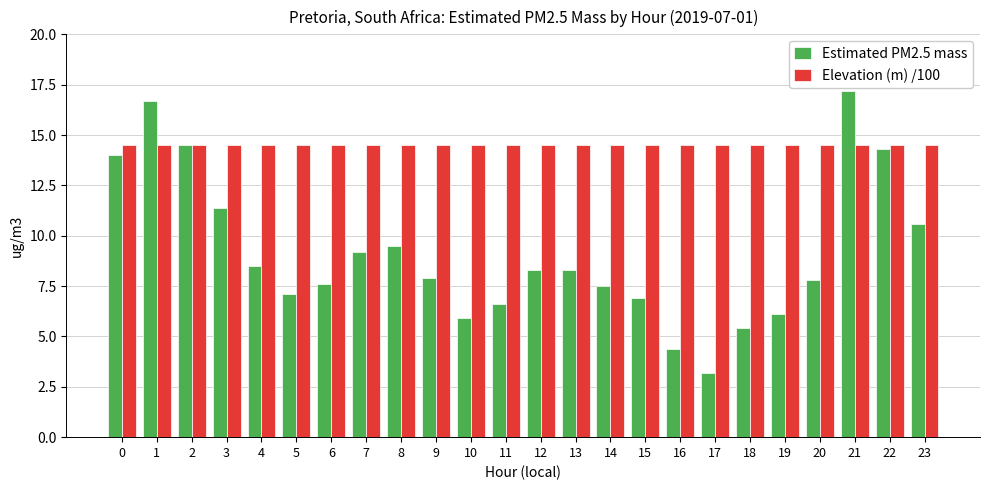

Which category has the lowest value in the Estimated PM2.5 mass series?

17